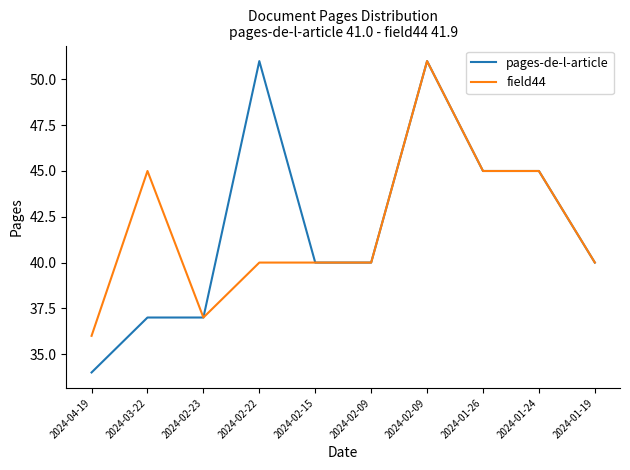

Where is the first local maximum for pages-de-l-article?

2024-02-22